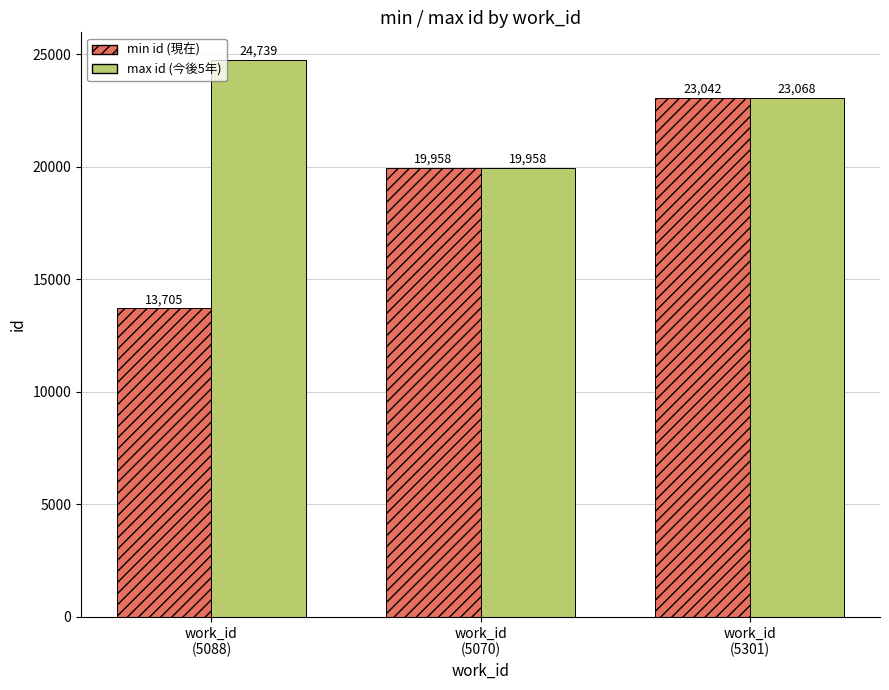

What is the smallest value displayed?

13705